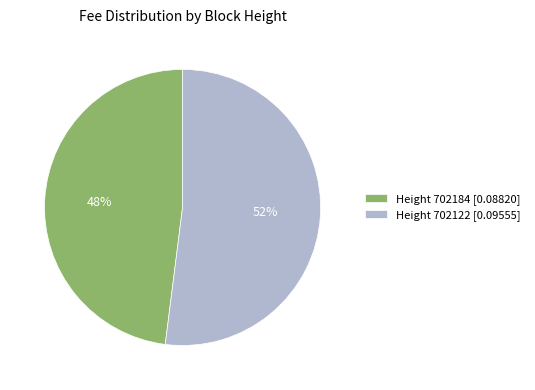

Which category has the smallest portion of the pie?

Height 702184